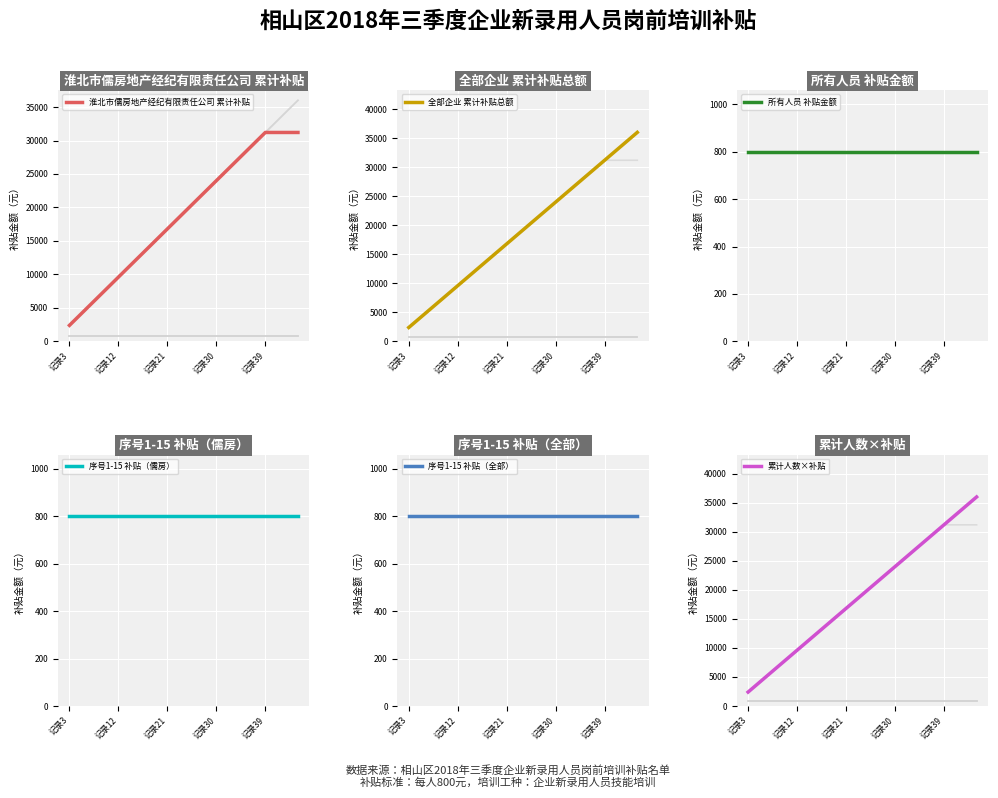

Reading left to right, transcribe all the data shown in this chart.

淮北市儒房地产经纪有限责任公司 累计补贴: 2400	4800	7200	9600	12000	14400	16800	19200	21600	24000	26400	28800	31200	31200	31200
全部企业 累计补贴总额: 2400	4800	7200	9600	12000	14400	16800	19200	21600	24000	26400	28800	31200	33600	36000
所有人员 补贴金额: 800	800	800	800	800	800	800	800	800	800	800	800	800	800	800
序号1-15 补贴（儒房）: 800	800	800	800	800	800	800	800	800	800	800	800	800	800	800
序号1-15 补贴（全部）: 800	800	800	800	800	800	800	800	800	800	800	800	800	800	800
累计人数×补贴: 2400	4800	7200	9600	12000	14400	16800	19200	21600	24000	26400	28800	31200	33600	36000